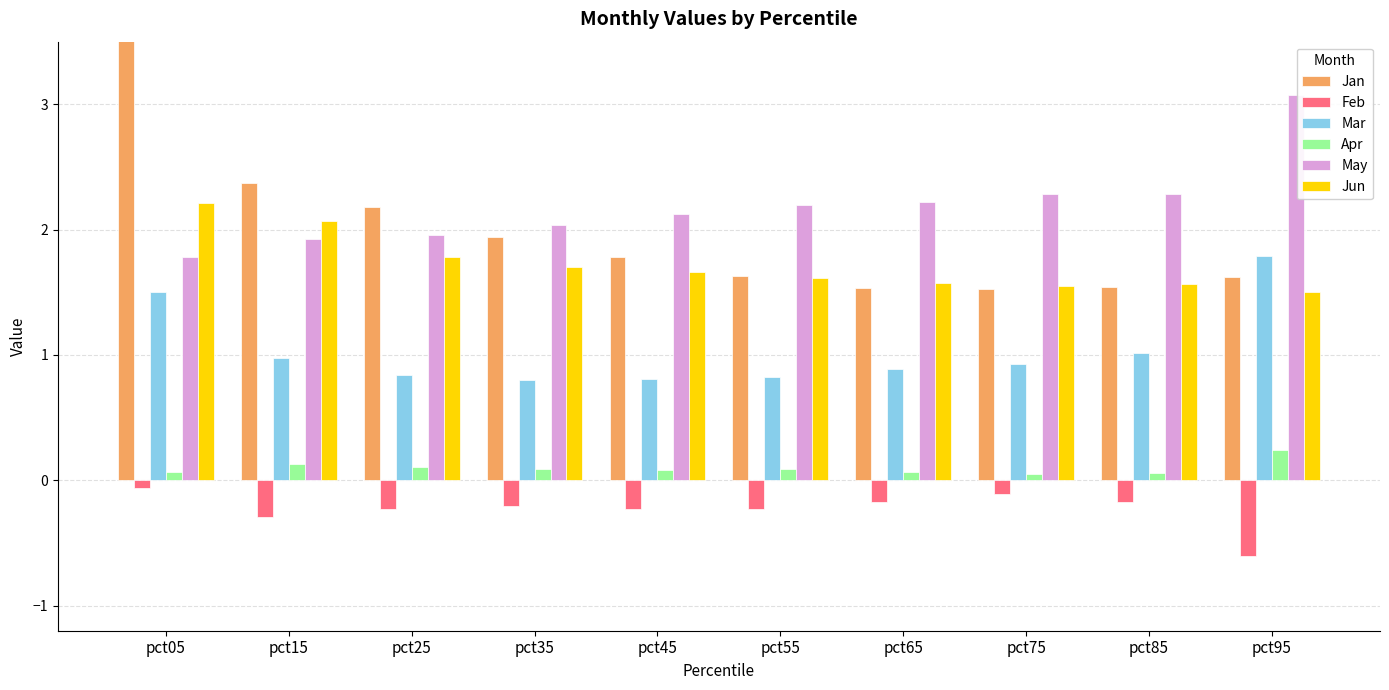

Which series has the largest total across all categories?

May